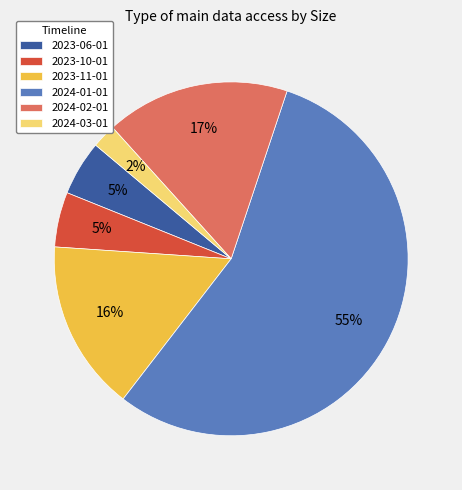

Is the sum of 2023-10-01 and 2023-06-01 greater than half?

No